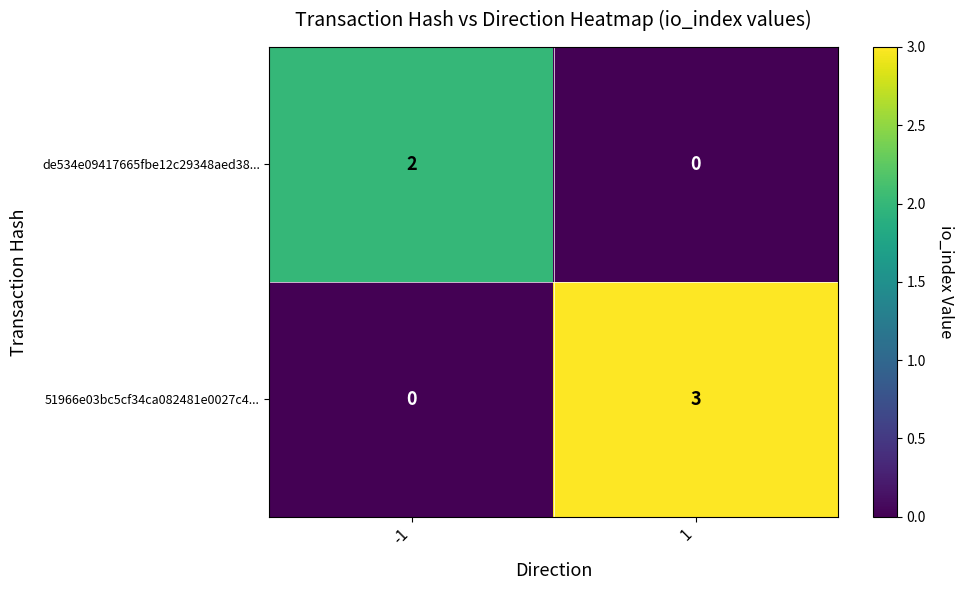

True or false: de534e09417665fbe12c29348aed38... has a value of 2 at -1.

True